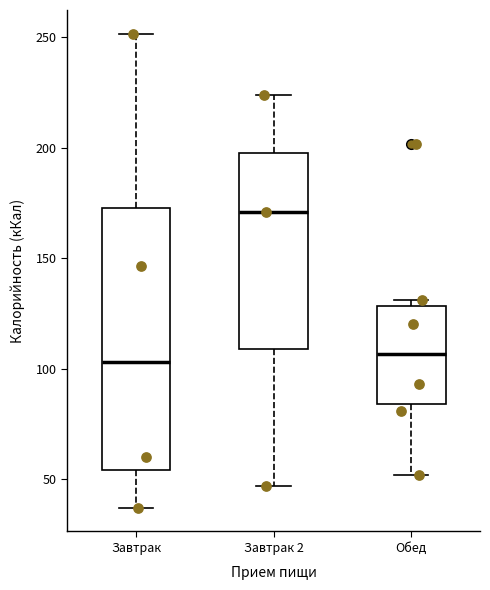

Reading left to right, read every box against the y-axis: the position of its median line, the range the box covers, and the ends of its whiskers. The values are not printed on the chart, so give them approximately, as read against the axis.

Завтрак: median 105, box 55 to 175, whiskers 35 to 250
Завтрак 2: median 170, box 110 to 200, whiskers 45 to 225
Обед: median 105, box 85 to 130, whiskers 50 to 130 (just above the box's upper edge)